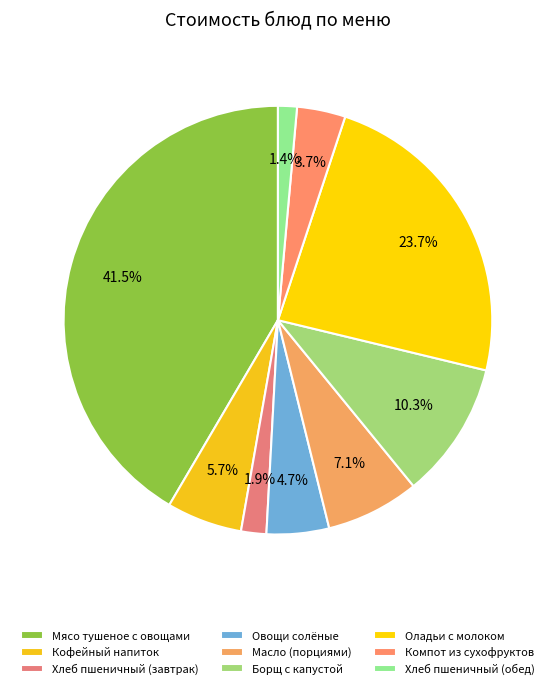

What is the smallest slice in the pie chart?

Хлеб пшеничный (обед)